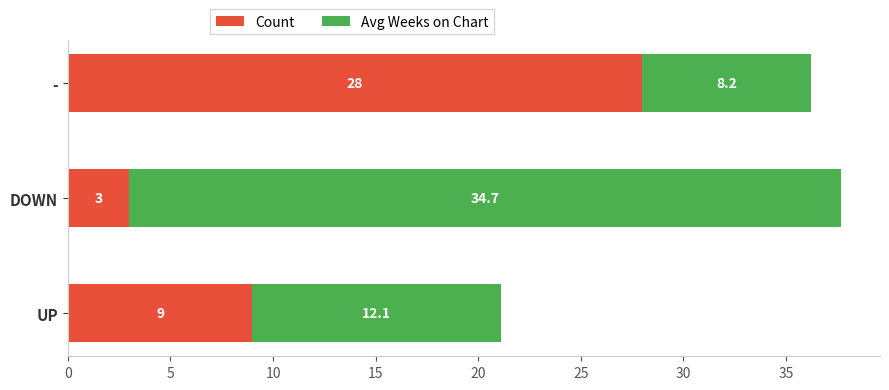

True or false: Count has a value of 28.0 at -.

True